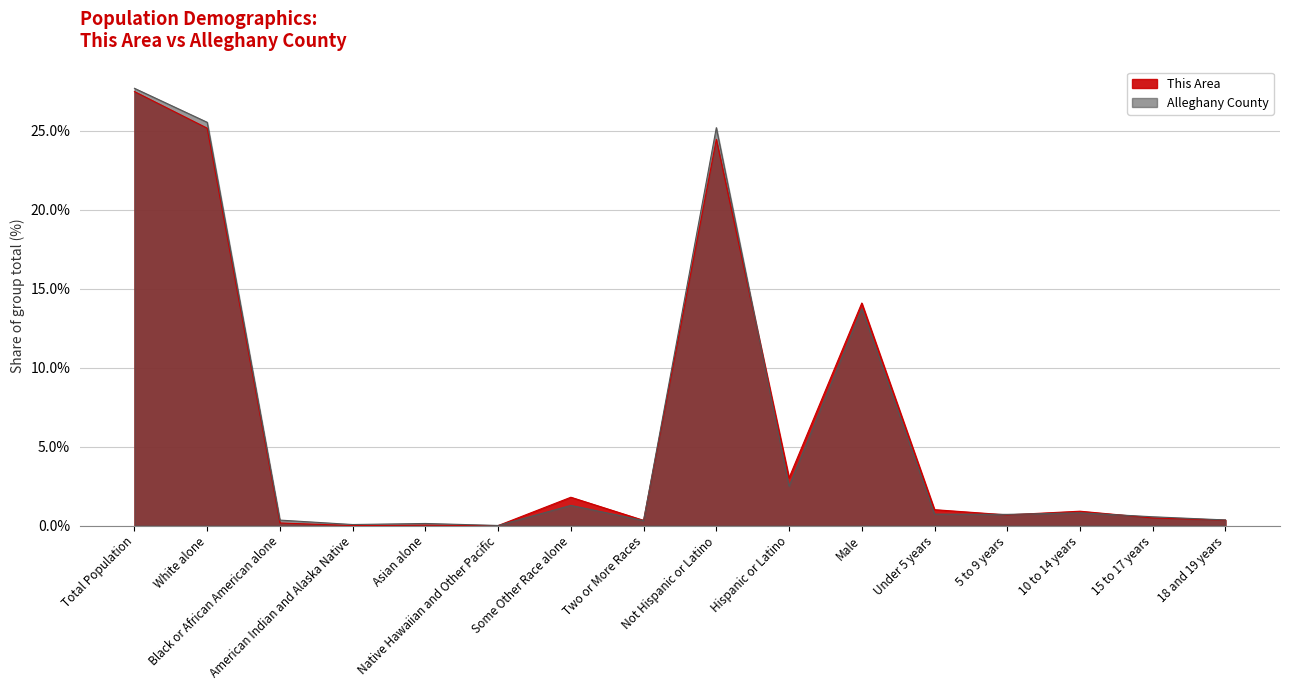

The value of This Area at Two or More Races is 0.3. True or false?

True